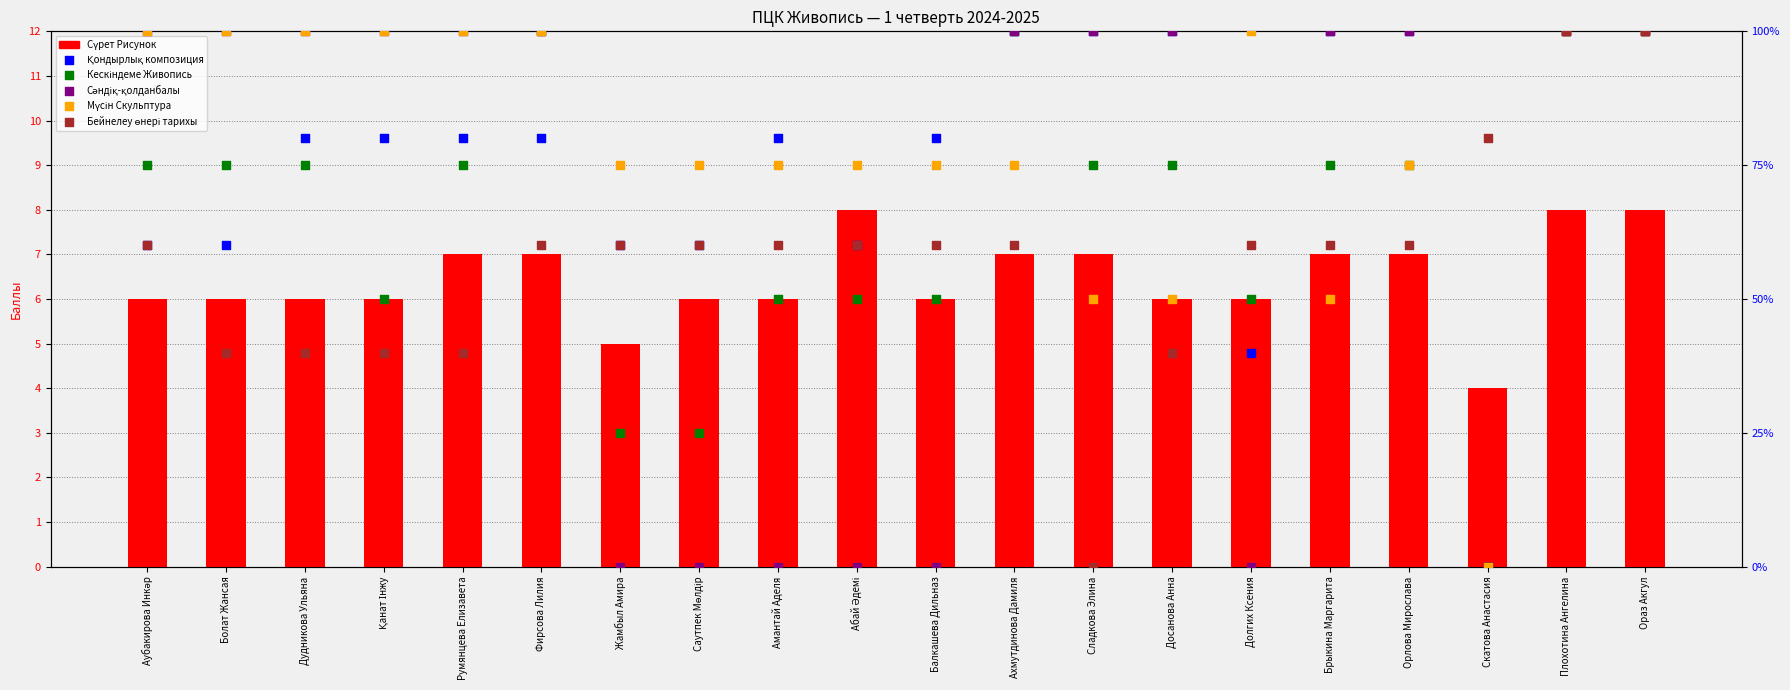

Which series has the widest spread of Y values?

Қондырлық композиция